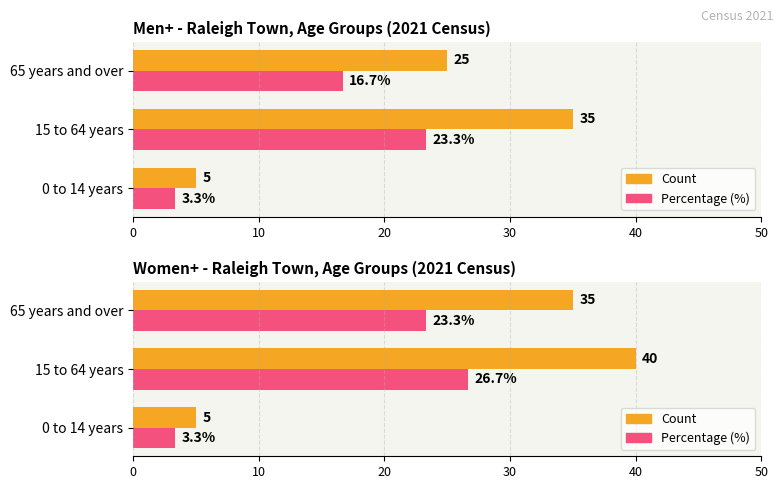

What is the difference between the maximum and minimum values in the Percentage (%) series?

23.3